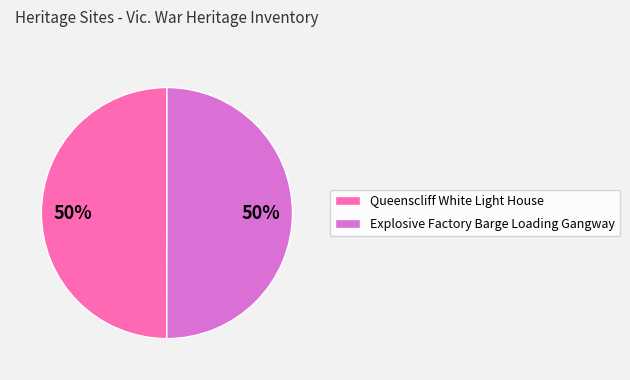

Is the sum of Explosive Factory Barge Loading Gangway and Queenscliff White Light House greater than half?

Yes